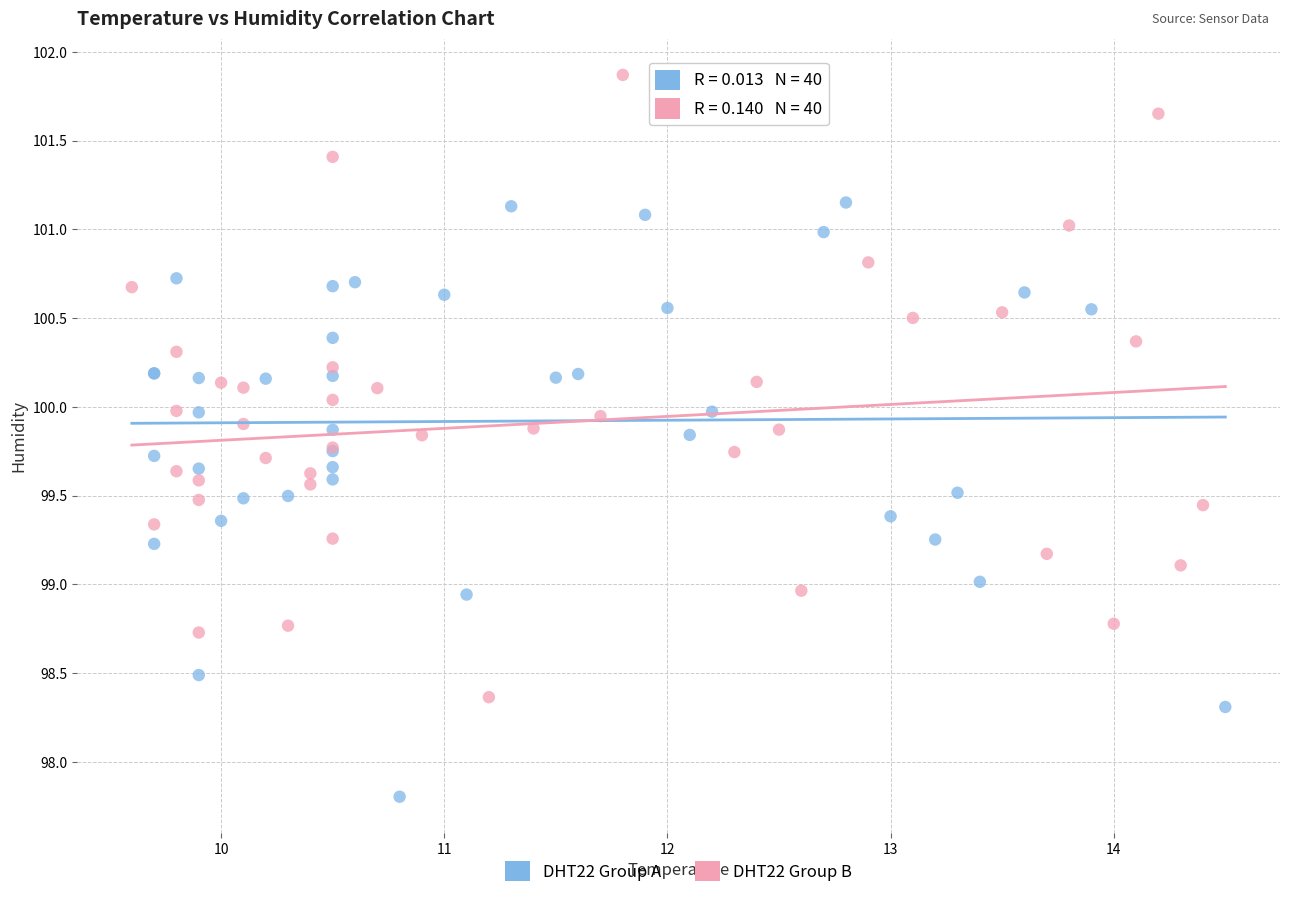

Which series reaches the maximum Y coordinate?

DHT22 Group B